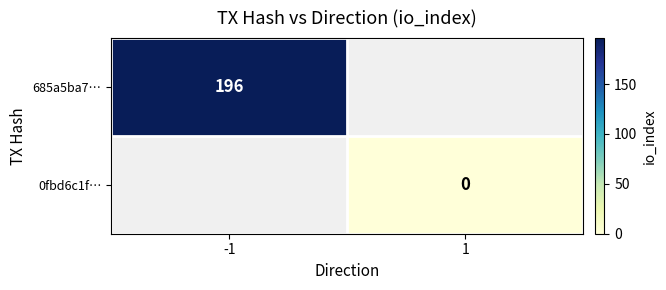

At how many categories does at least one series exceed 90?

1